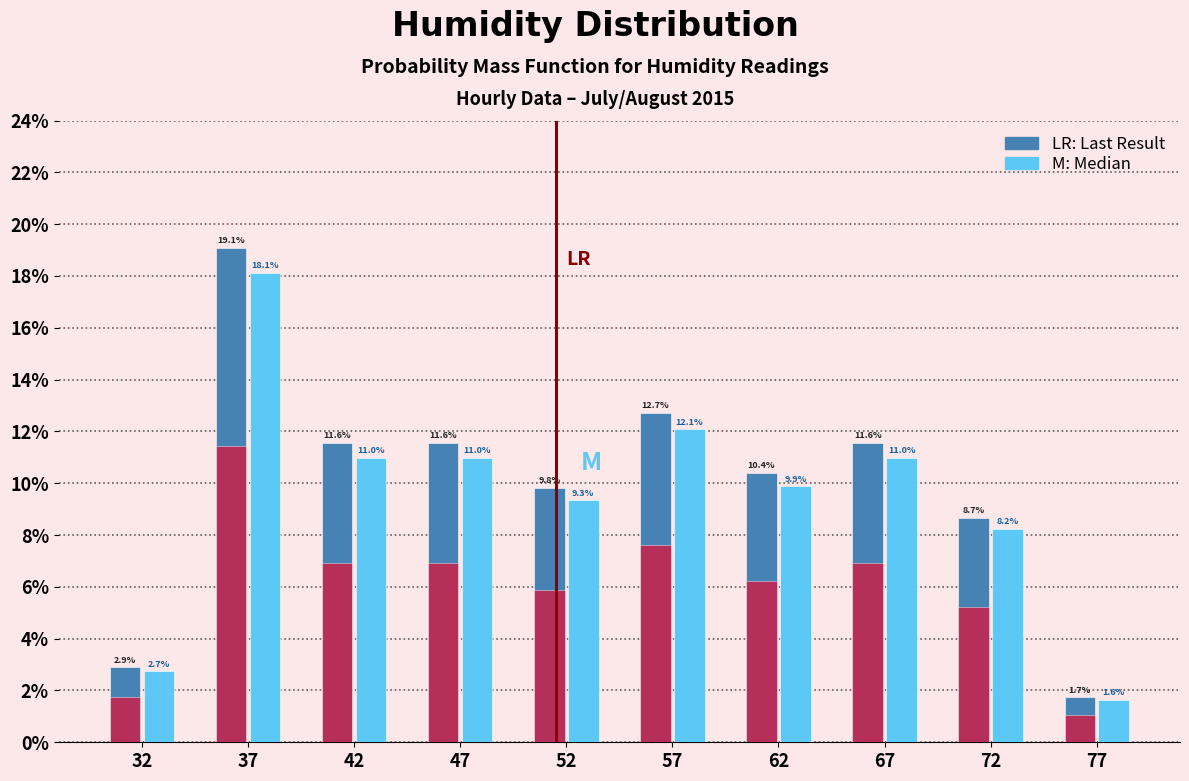

What is the maximum value shown in the chart?

19.1